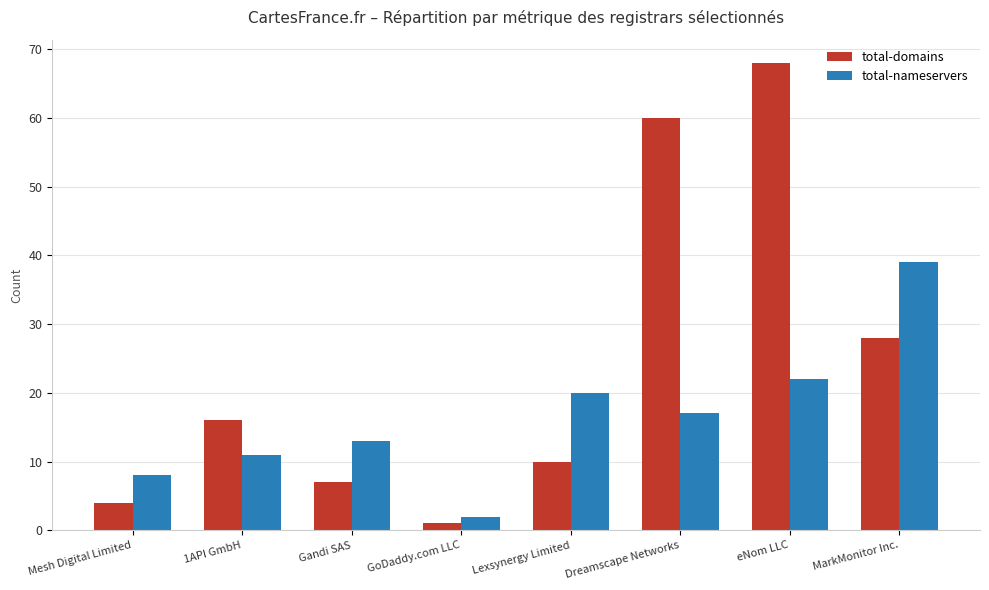

What is the difference between the second highest and minimum values in the total-domains series?

59